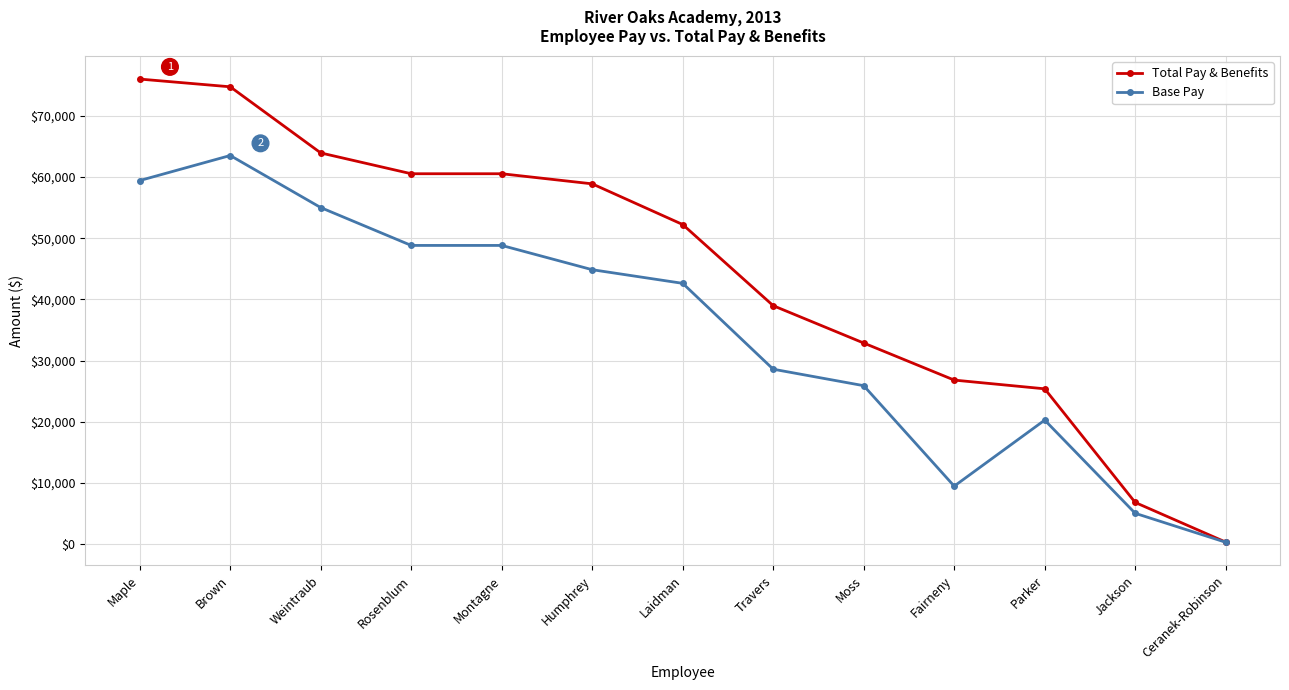

What is the minimum value shown in the chart?

333.1